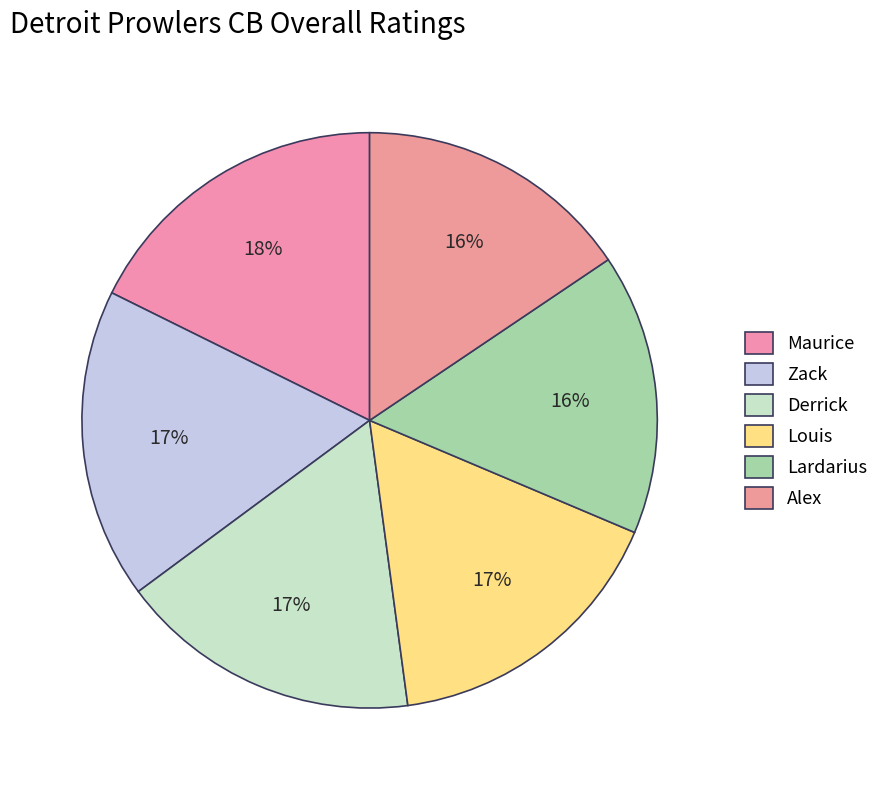

Does Maurice represent more than half of the total?

No